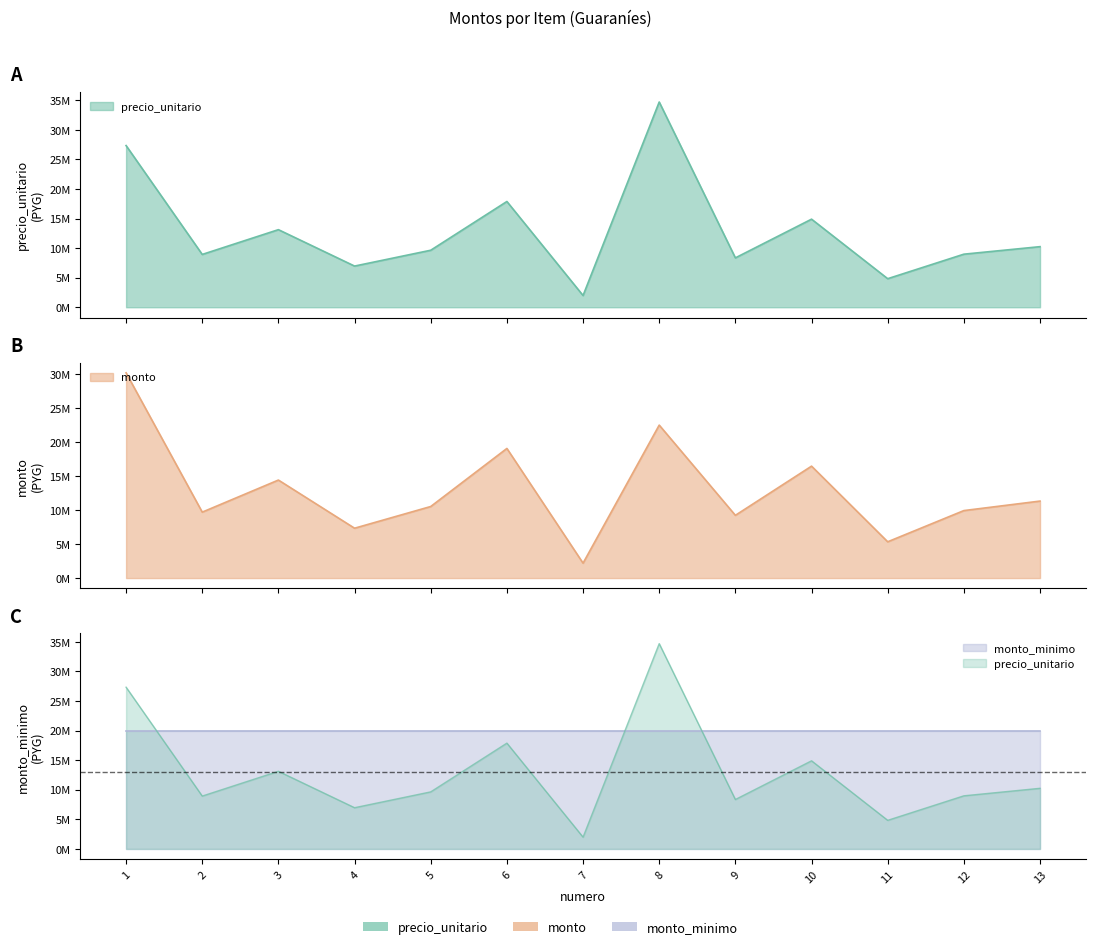

At which label is monto closest to 16201393?

10